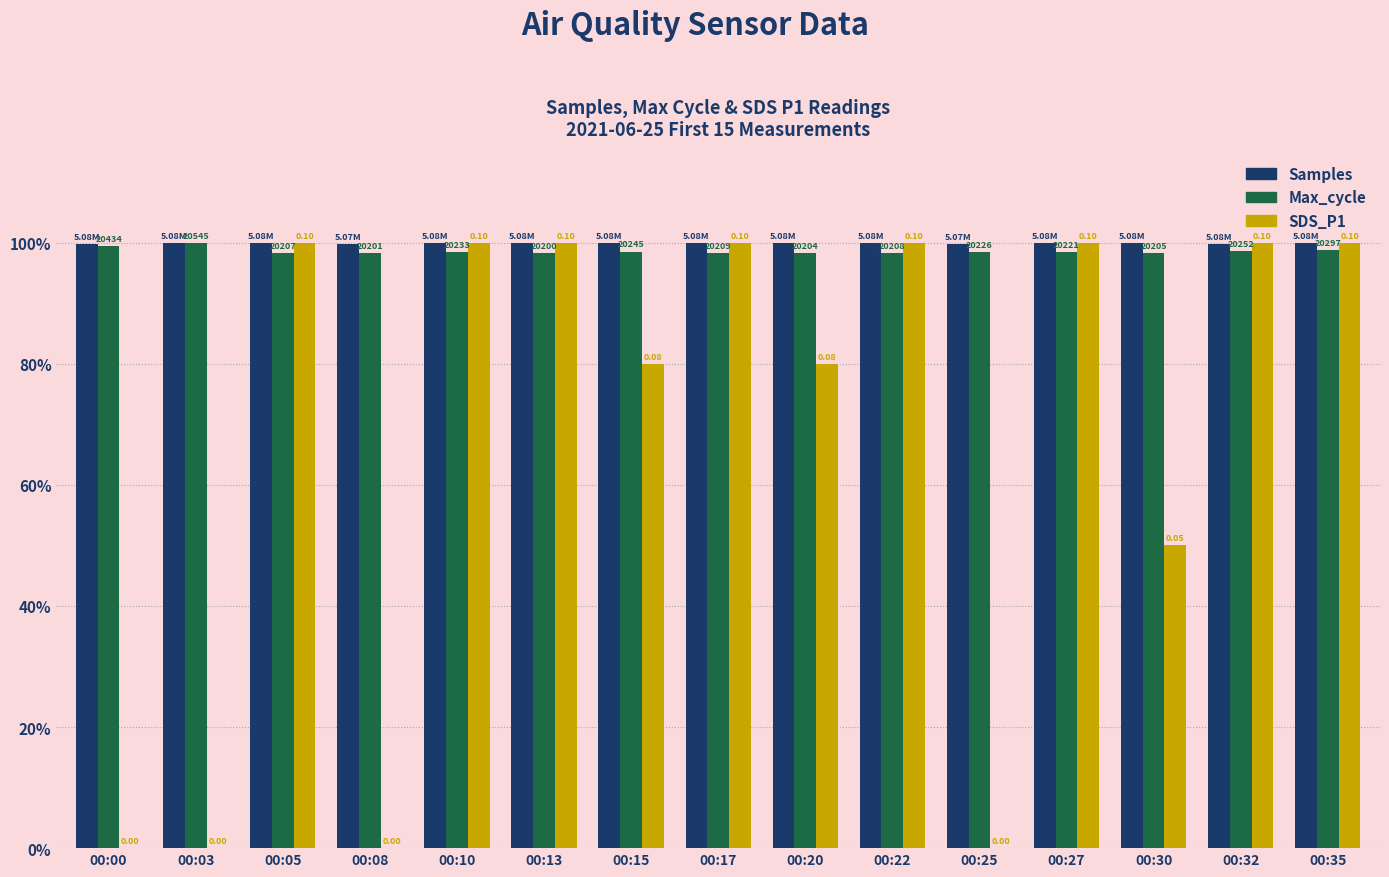

What is the greatest value displayed?

100.0